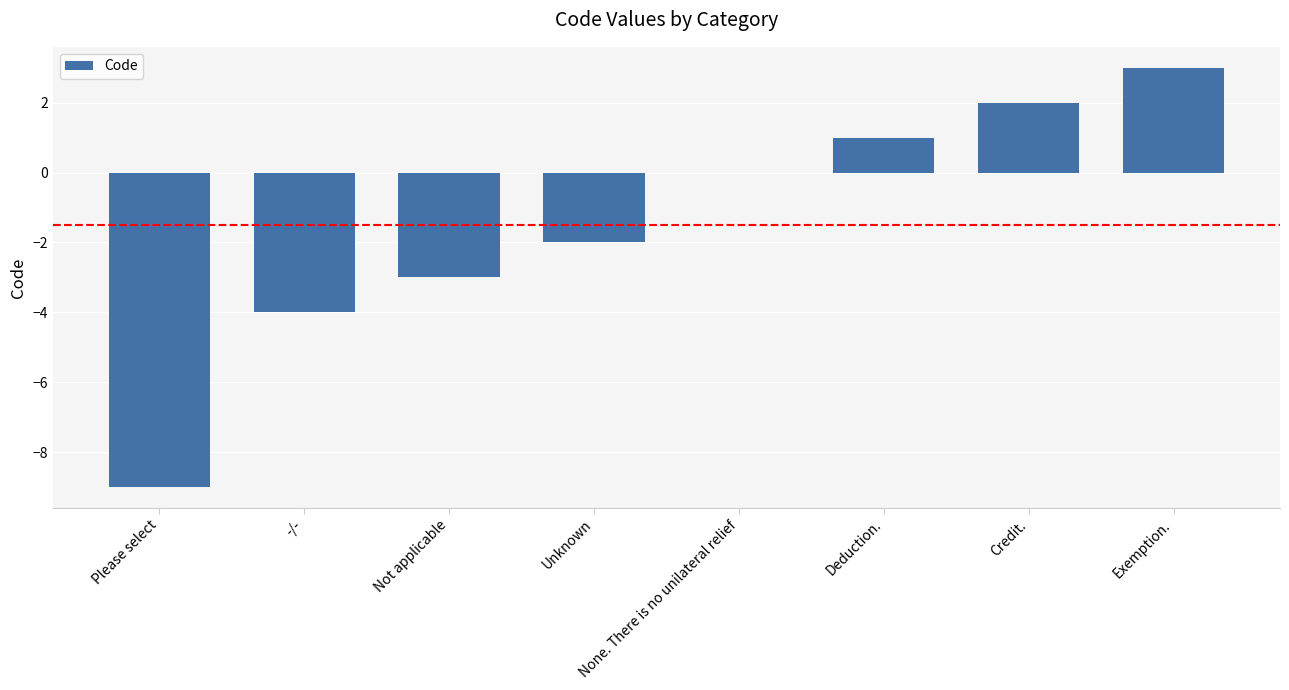

What is the maximum value shown in the chart?

3